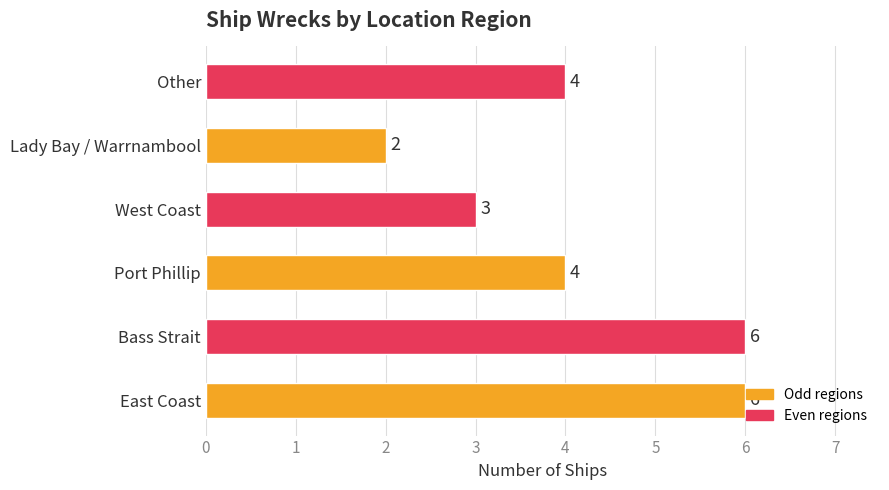

What is the average value?

4